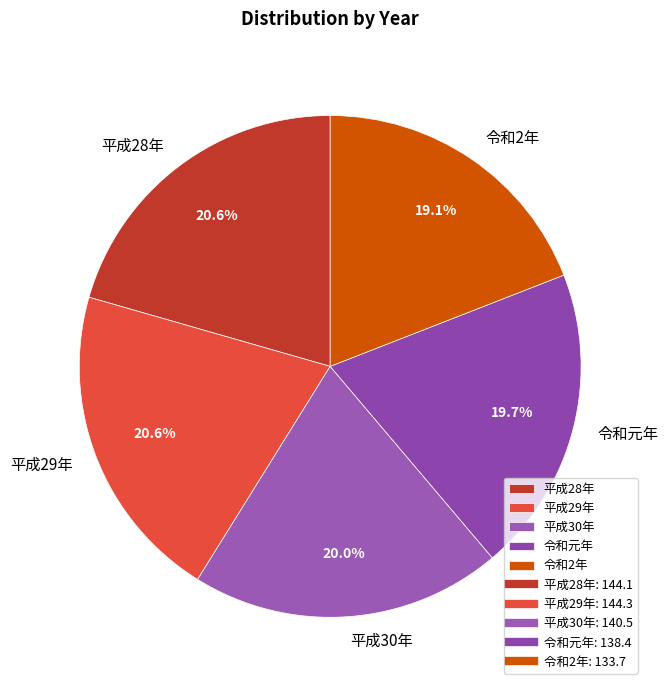

Between 平成29年 and 平成30年, which is larger?

平成29年